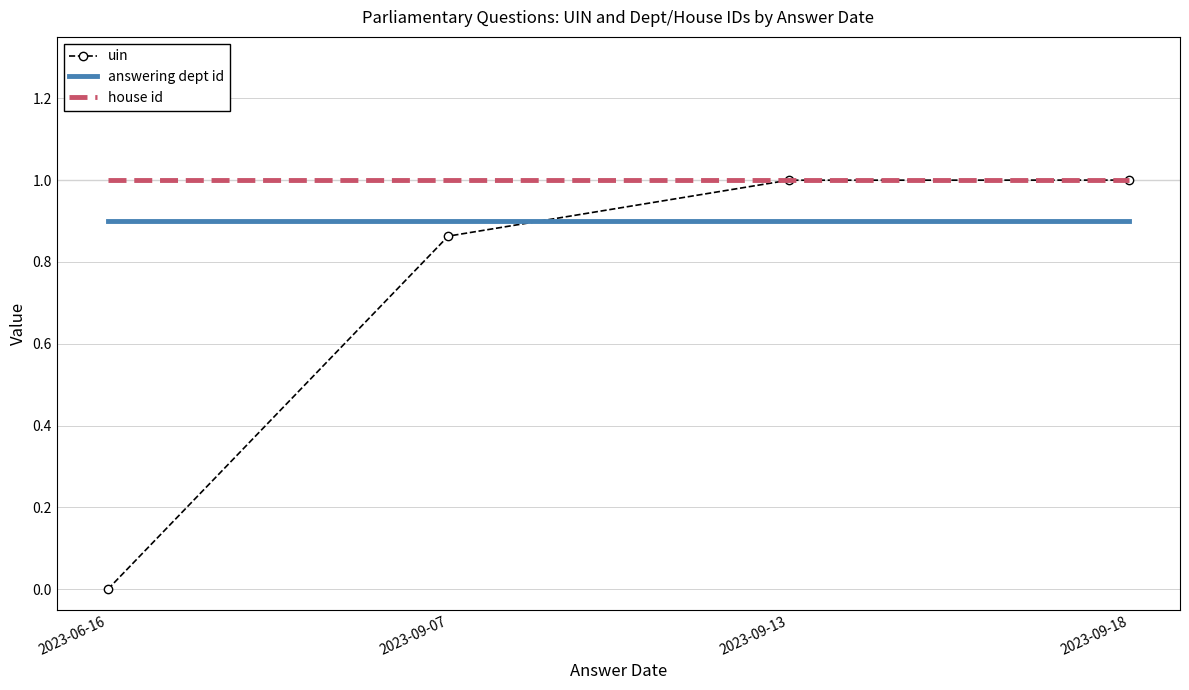

At which label is uin closest to 0?

2023-06-16